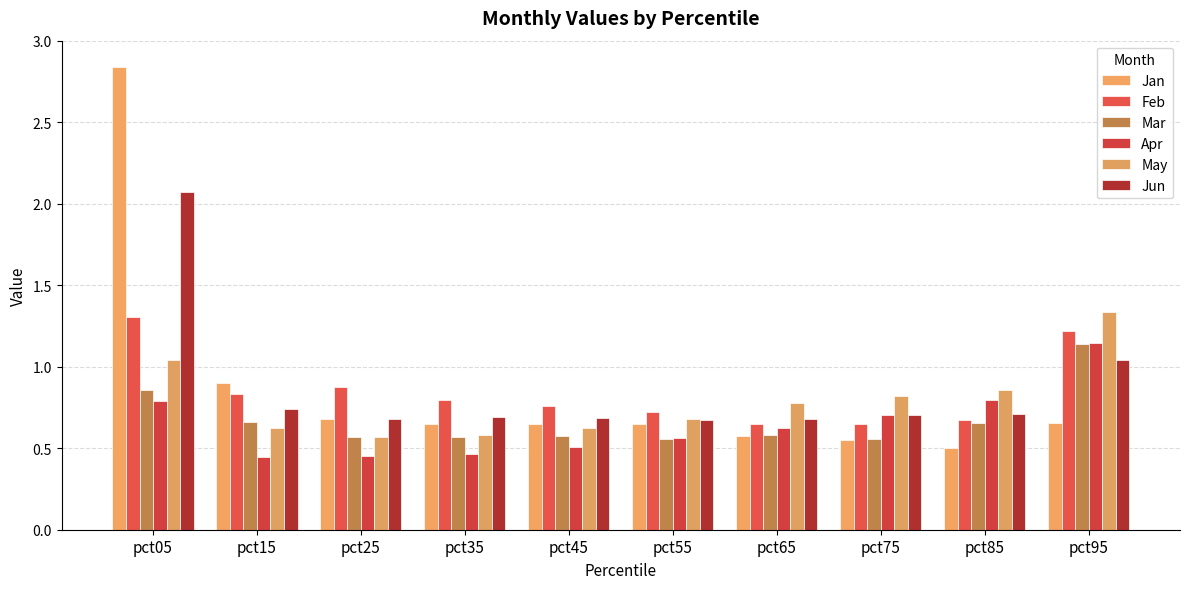

What is the difference between the highest and lowest values at pct75?

0.3